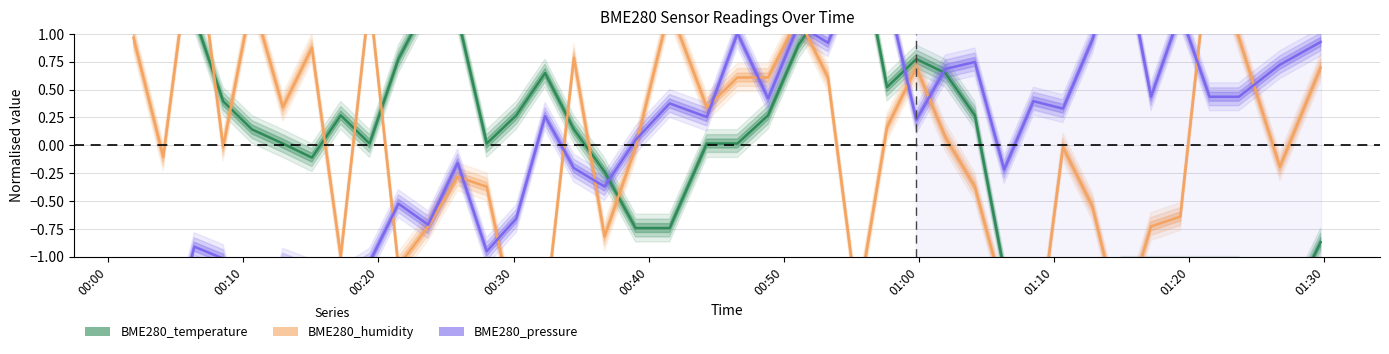

At which category does BME280_humidity reach its first local peak?

2021/08/02 00:06:23